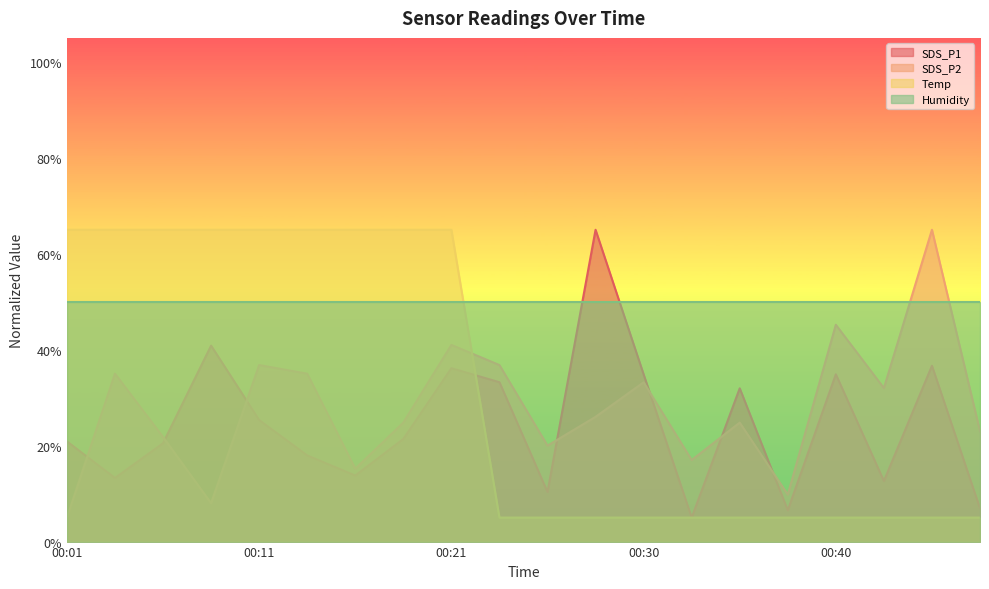

What is the value of the SDS_P2 point at the 2nd from the left?

35.0